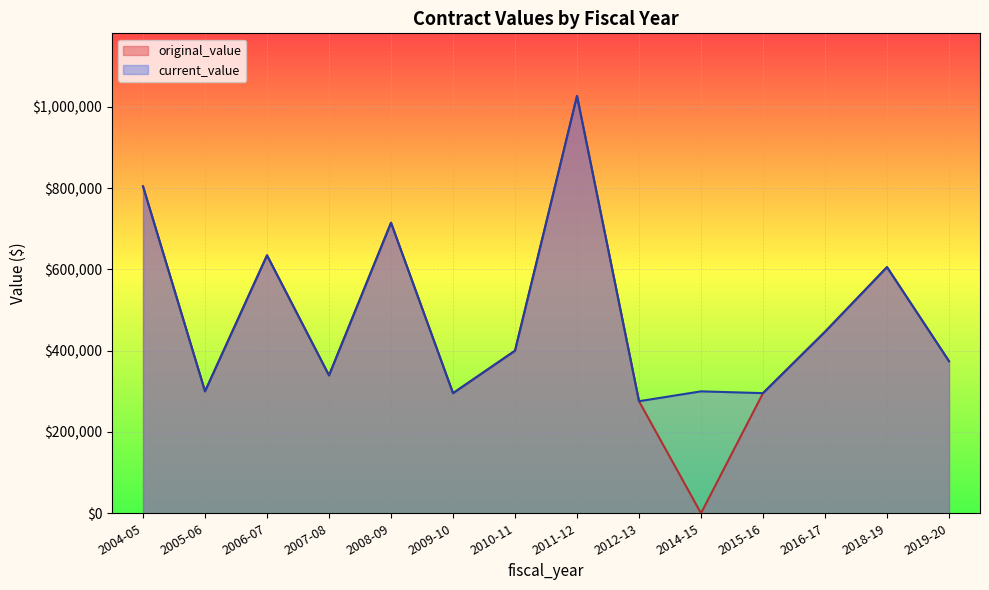

List the series in order of their peak value, highest first.

original_value, current_value